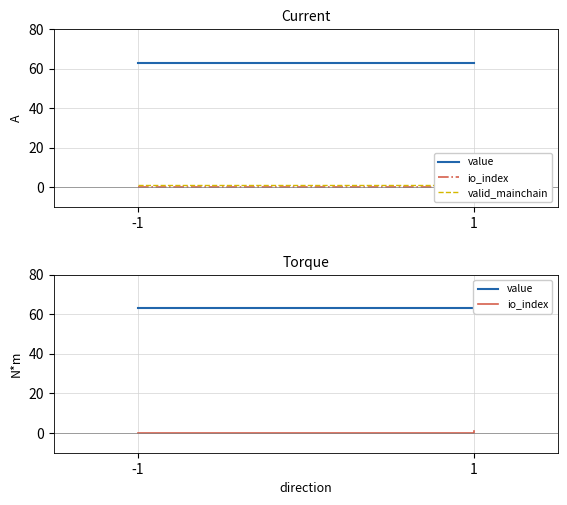

Which series has the largest total across all categories?

value